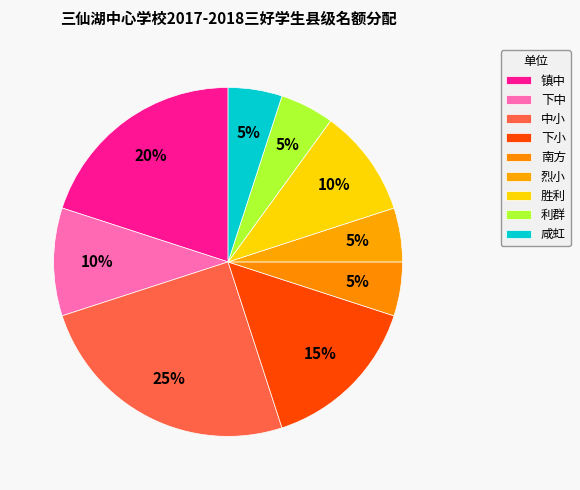

Count the number of slices in the pie.

9